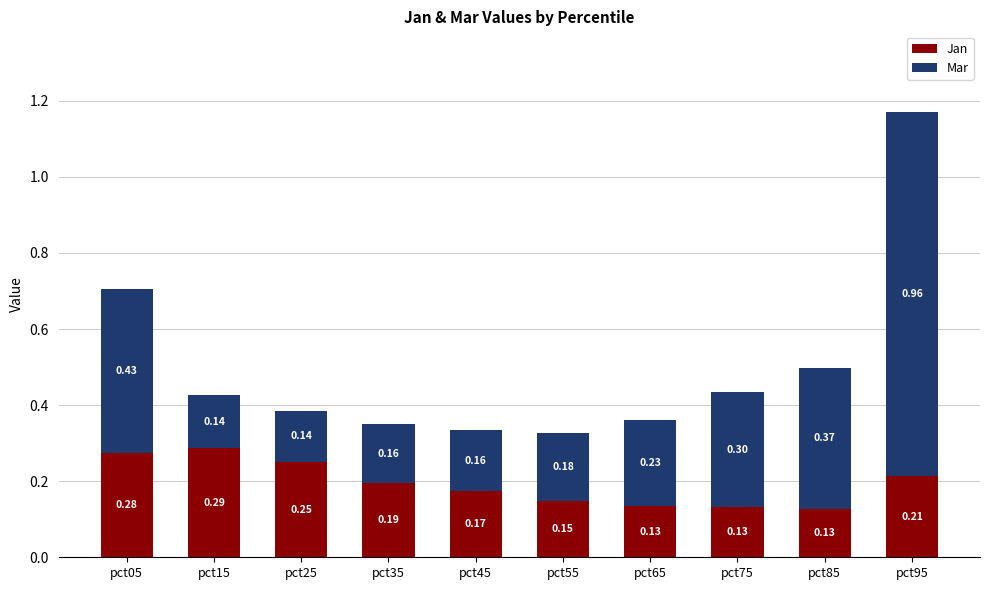

Are the bars grouped side by side (vs. stacked)?

No